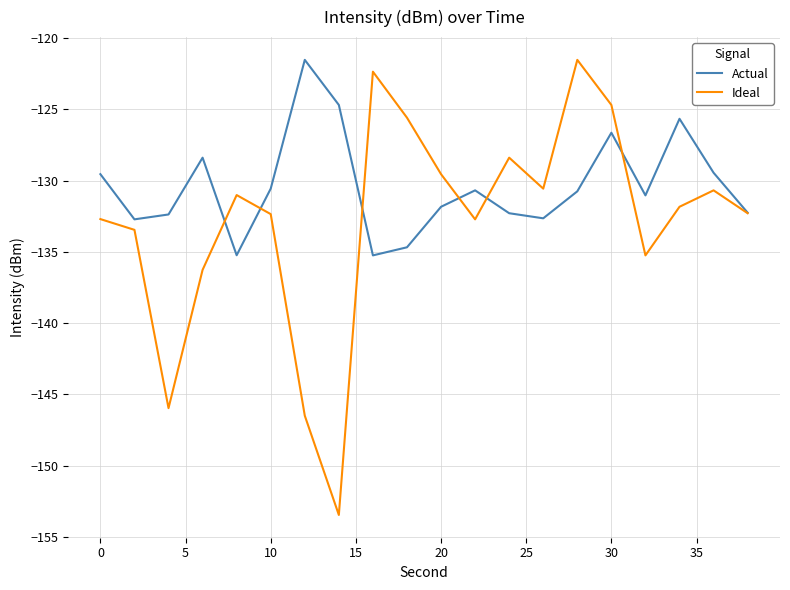

What is the maximum value for Actual?

-121.5